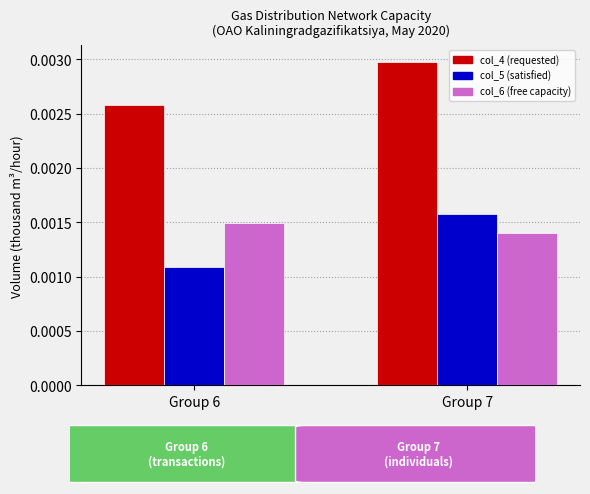

Rank the series at Group 6 from highest to lowest value.

col_4 (requested), col_6 (free capacity), col_5 (satisfied)